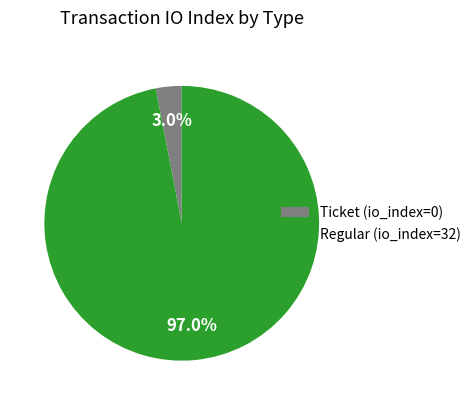

Rank the categories by value from highest to lowest.

Regular (io_index=32), Ticket (io_index=0)